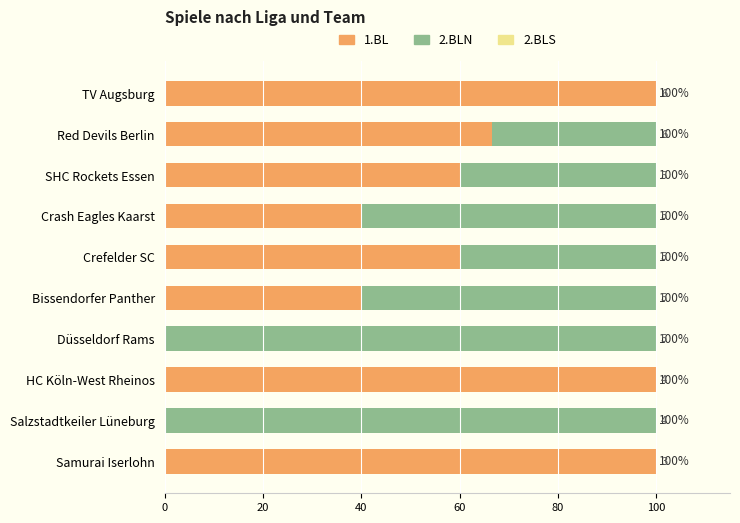

What is the highest value of the 1.BL series?

100.0